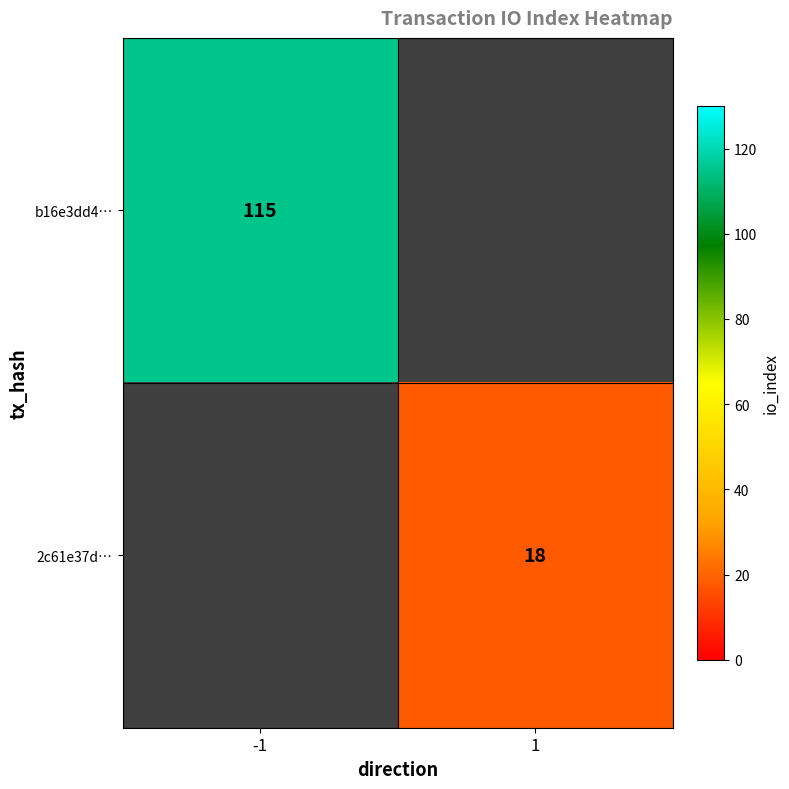

The value of b16e3dd4… at -1 is 115. True or false?

True